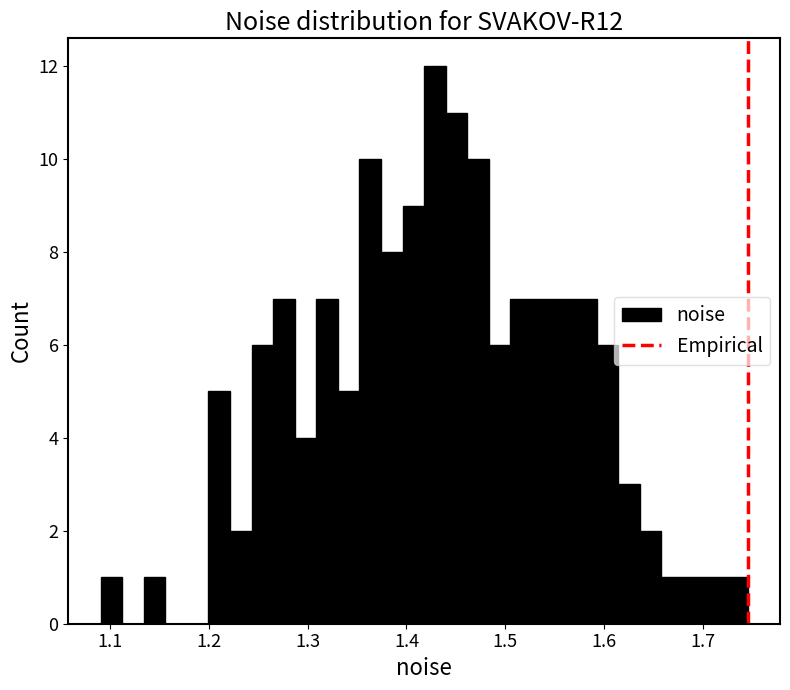

Around what value on the x-axis is the tallest bar? Give the approximate position of its centre, as read against the axis.

1.43